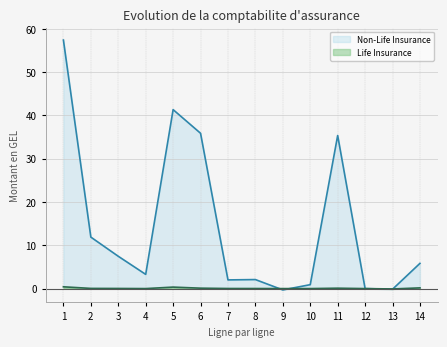

Rank the series by their average value, from highest to lowest.

Non-Life Insurance, Life Insurance